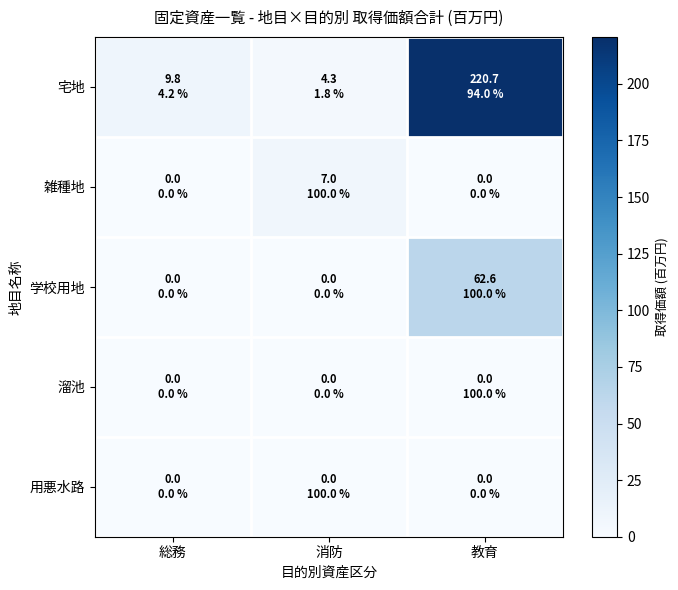

What is the total value across all series at 教育?

283.4